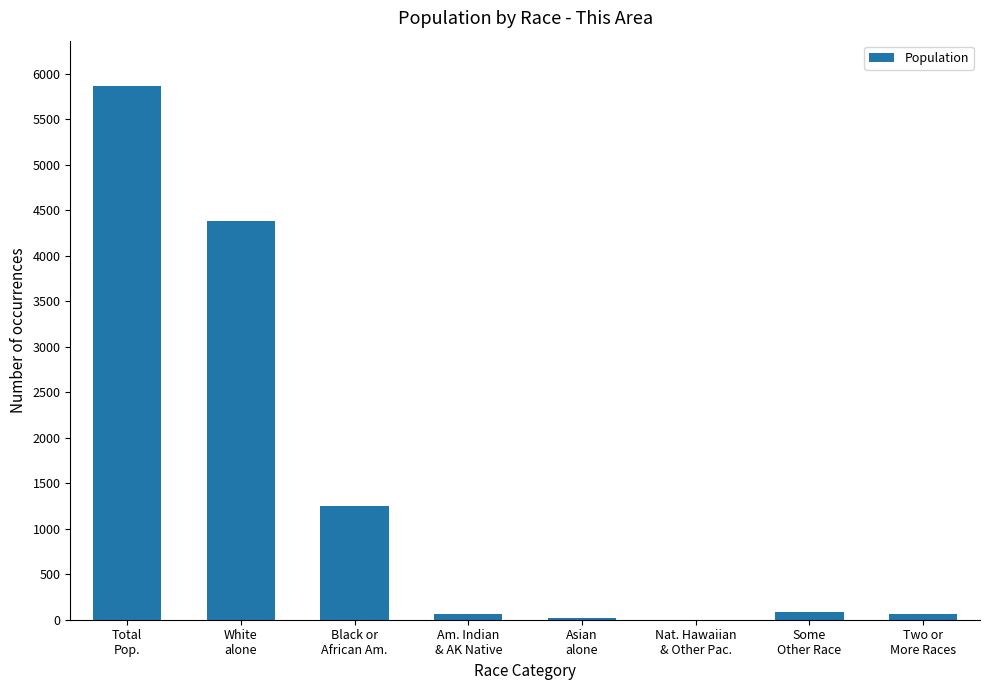

What is the sum of all values?

11730